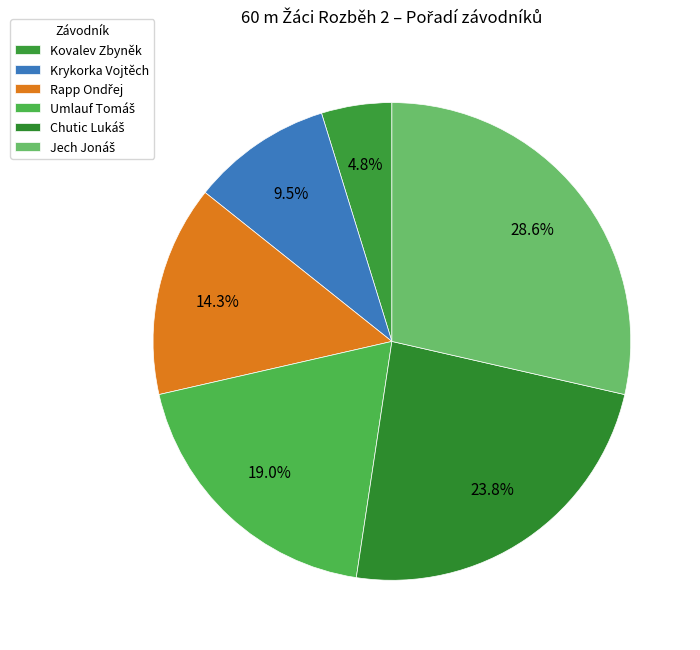

How many slices are in this pie chart?

6